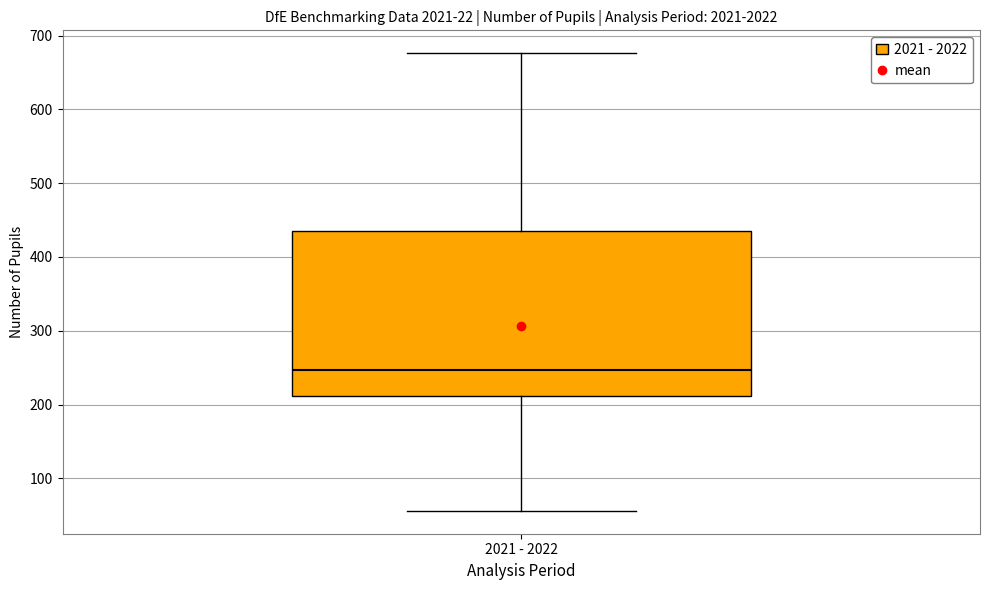

Where does the median line of the box for 2021 - 2022 sit on the y-axis? The values are not printed on the chart, so give them approximately, as read against the axis.

250